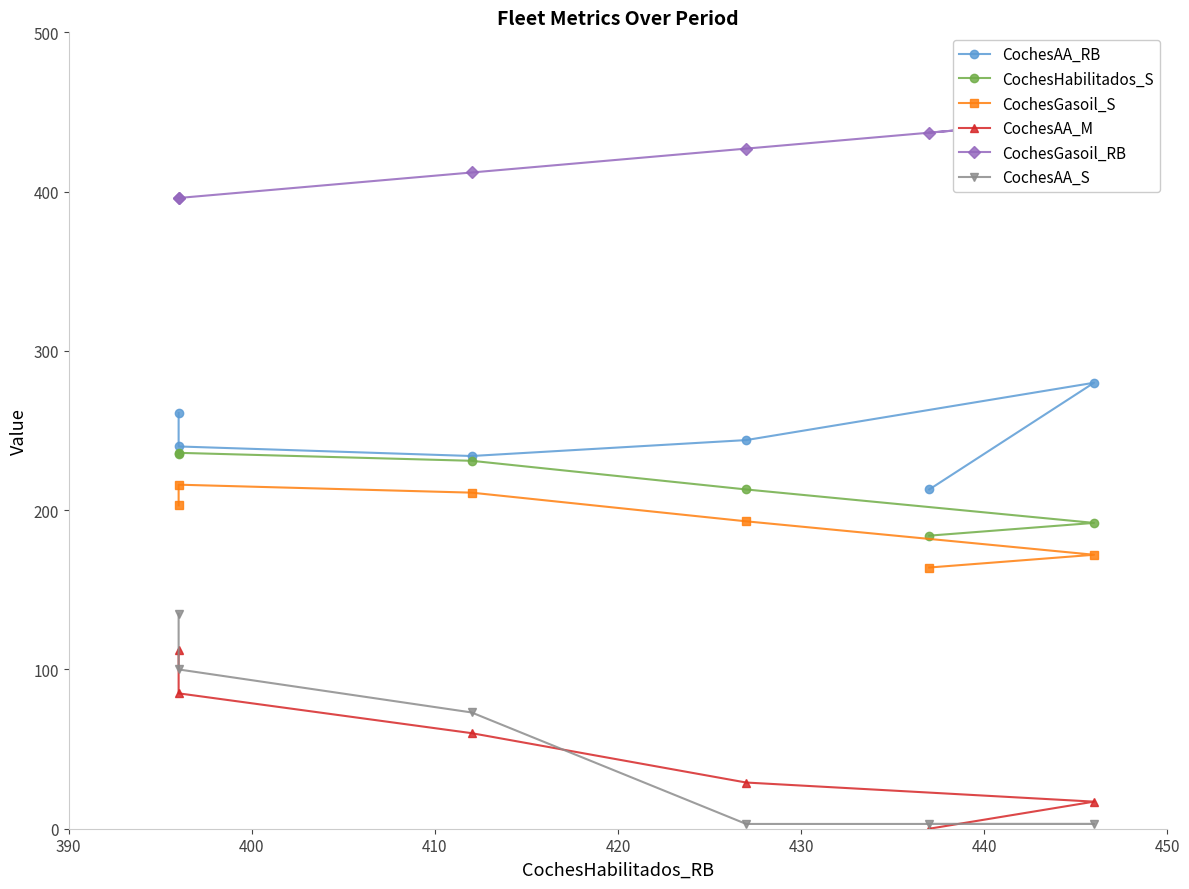

Which series changed the most between 390 and 430?

CochesAA_S